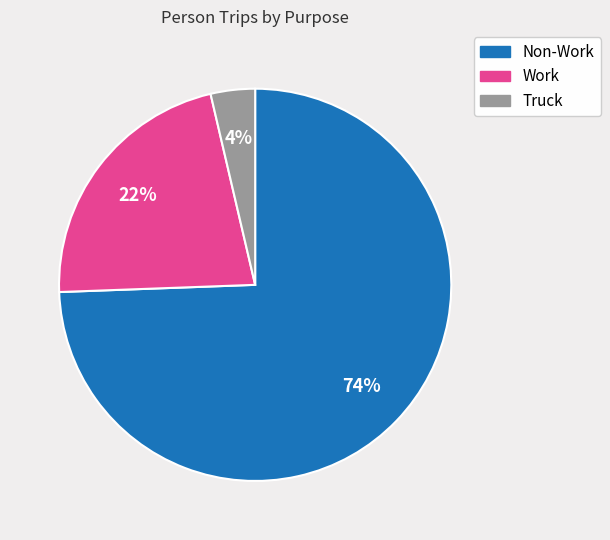

To the nearest percent, what is the average slice percentage?

33%